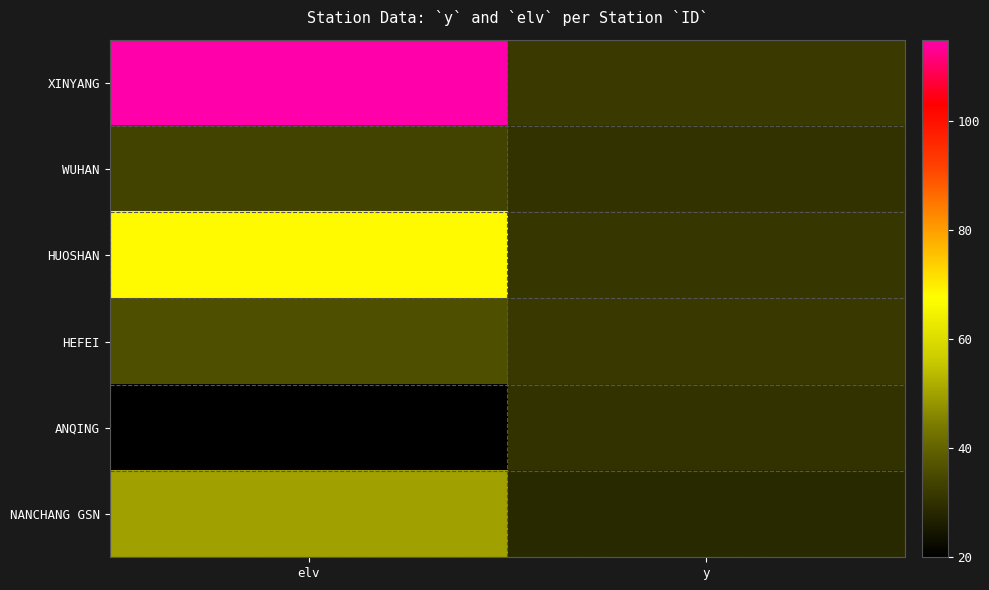

Which label corresponds to the largest value in the chart?

elv